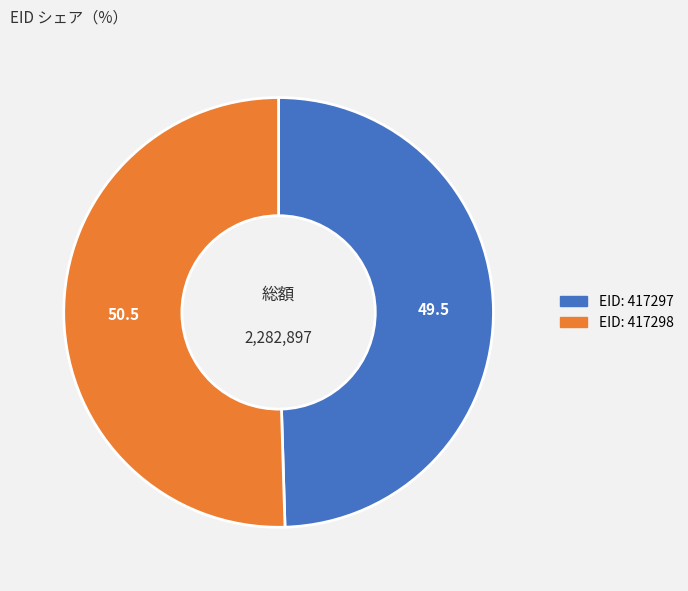

How many slices are in this pie chart?

2